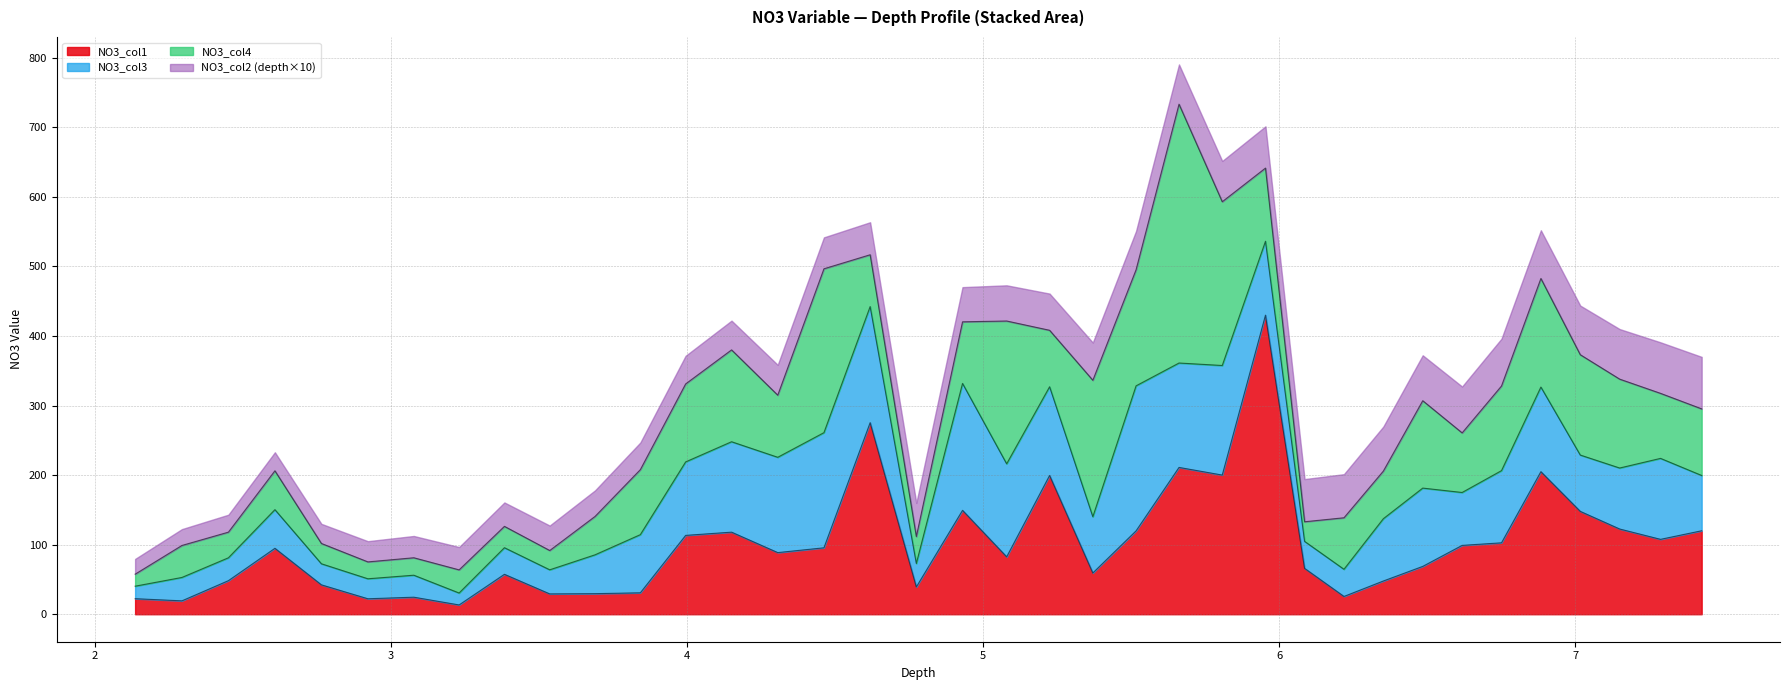

What position from the left is 3.537?

10